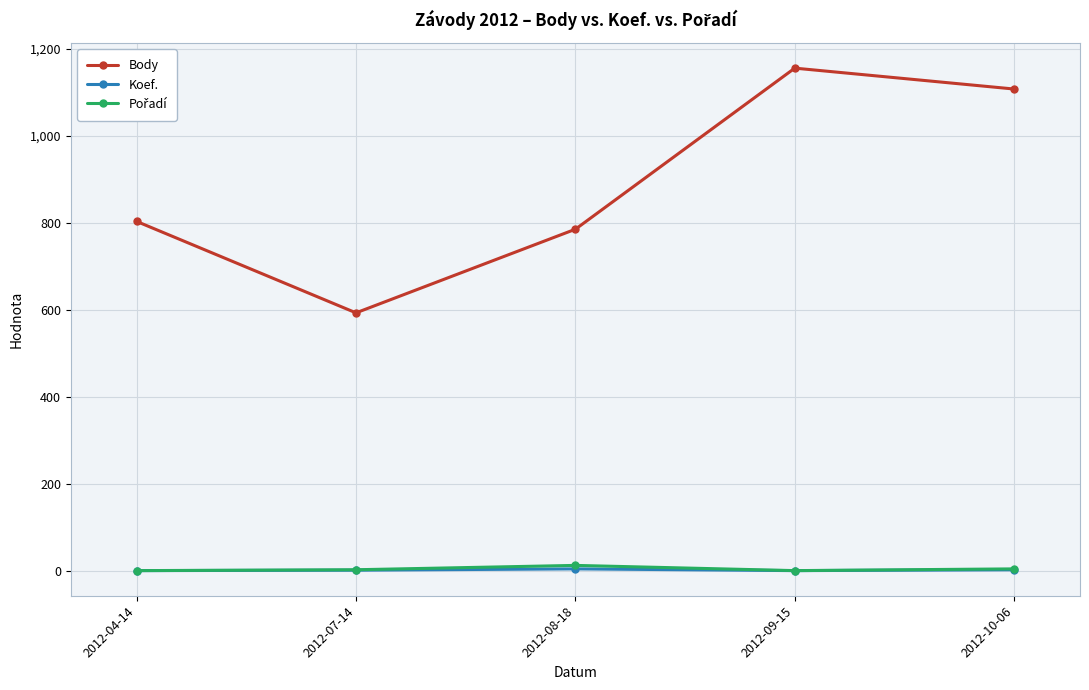

How many lines are shown in the chart?

3